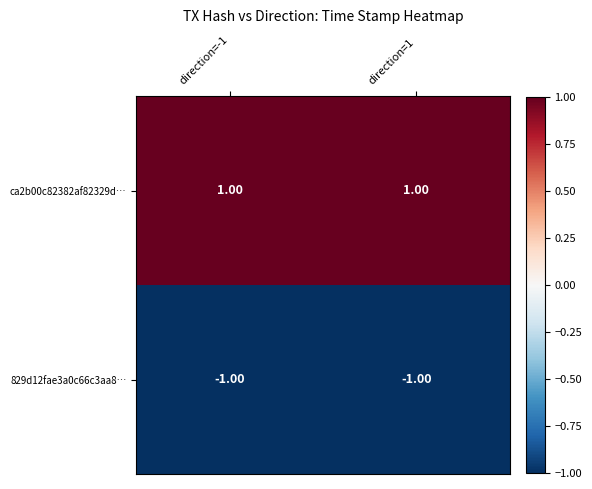

Is the value of ca2b00c82382af82329d… at direction=1 greater than the value of 829d12fae3a0c66c3aa8… at direction=1?

Yes